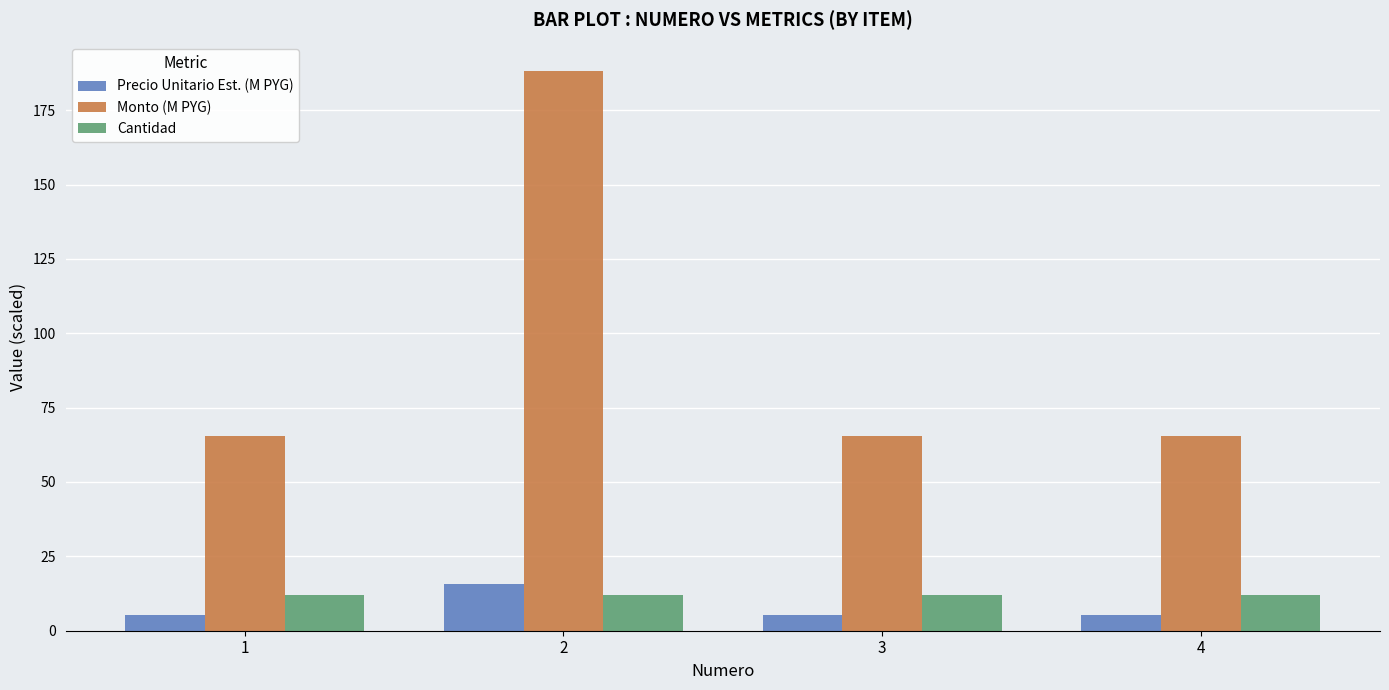

The value of Cantidad at 4 is 12.0. True or false?

True